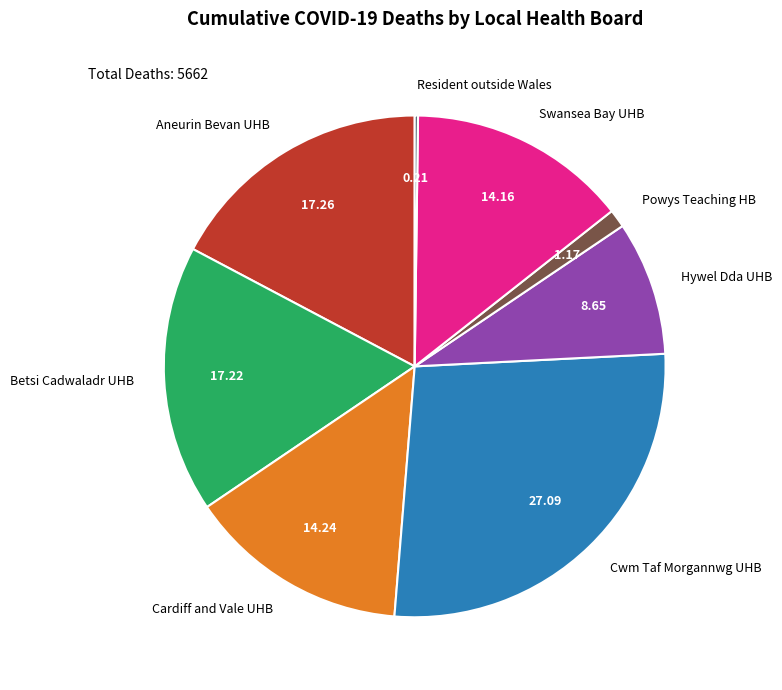

Which slice is the largest?

Cwm Taf Morgannwg UHB